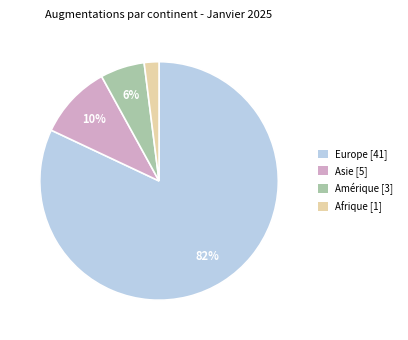

How many slices are in this pie chart?

4